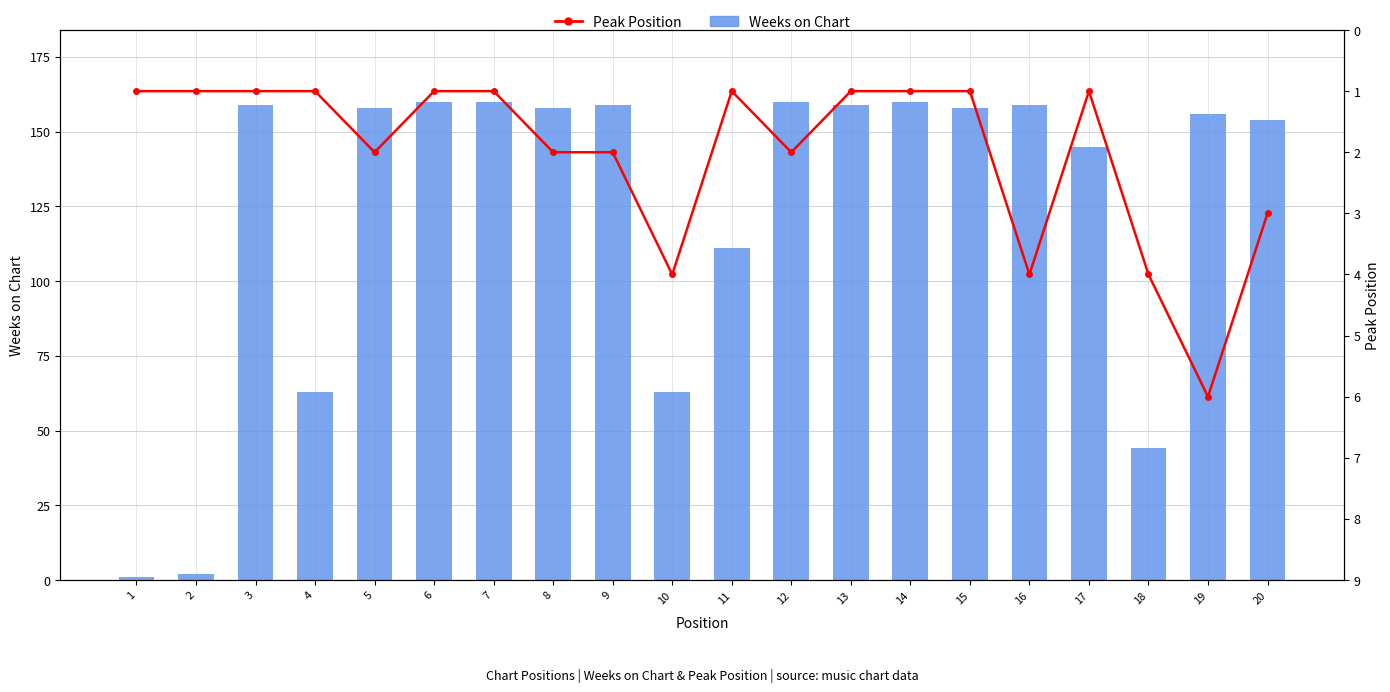

Between 4 and 9, which is larger?

9